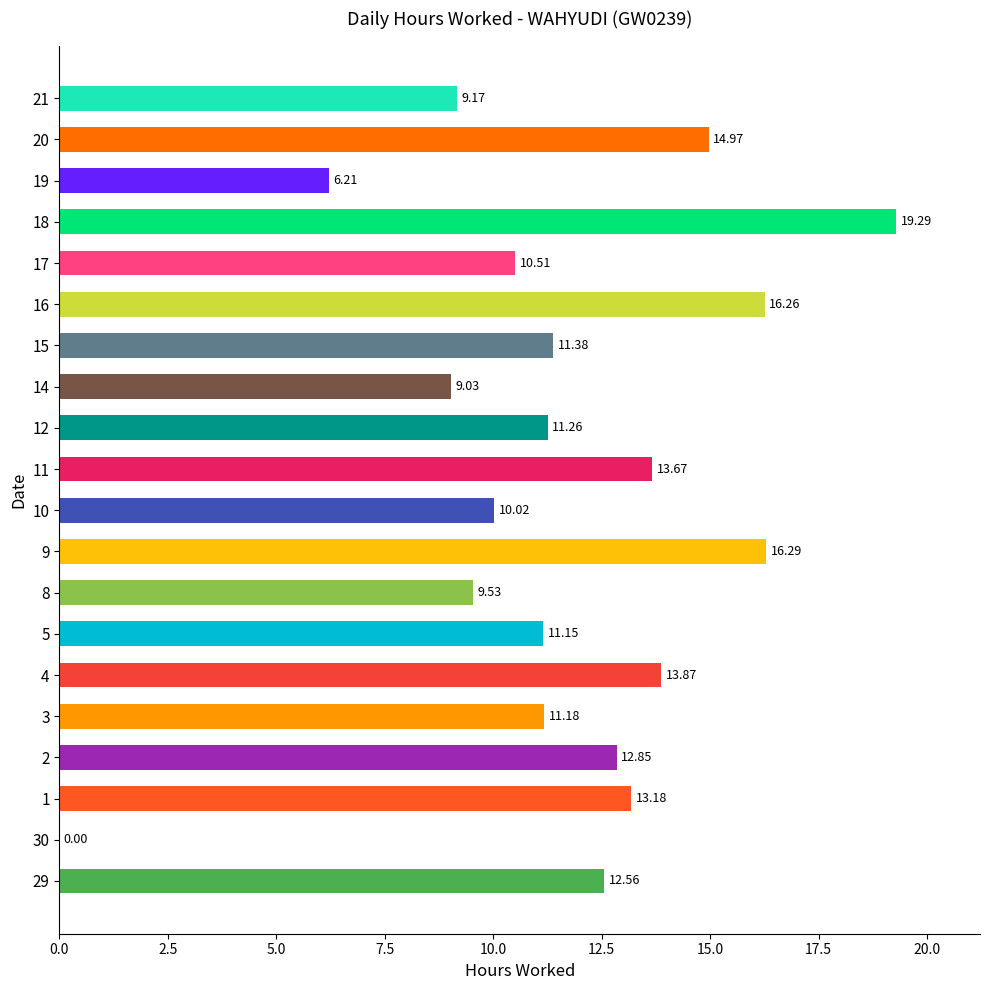

How many series are shown in this chart?

1